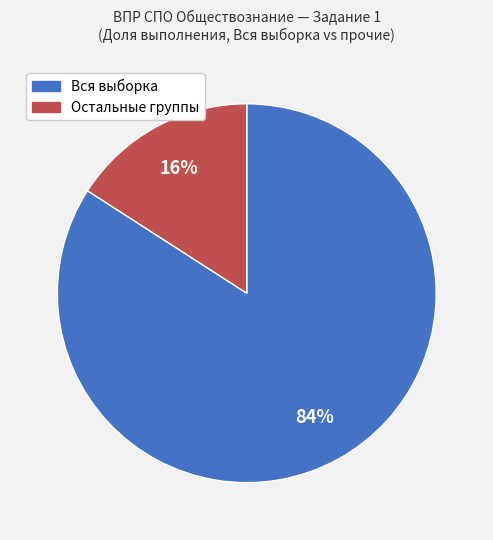

Is there a majority slice in this chart?

Yes